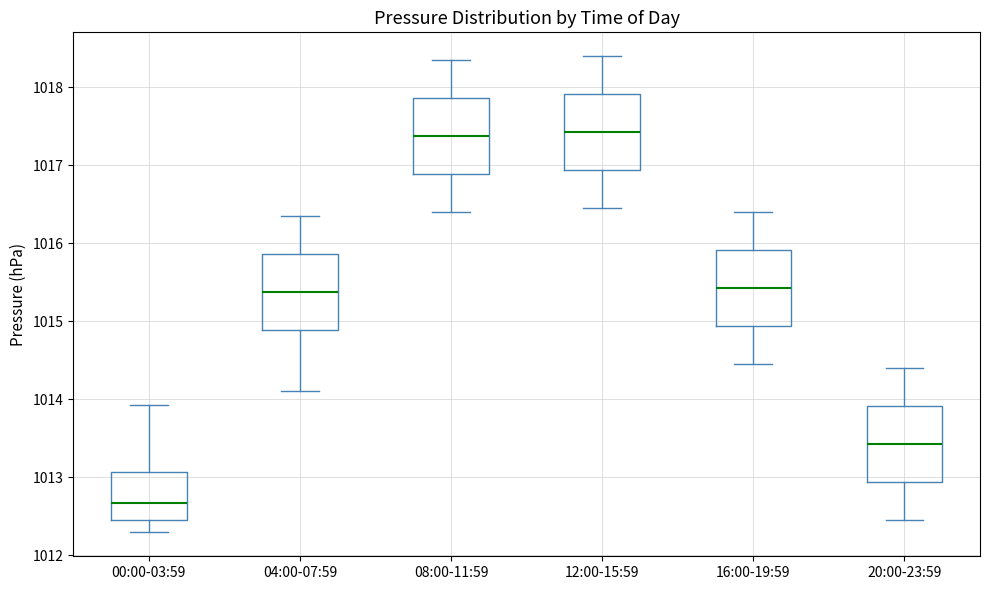

Reading left to right, transcribe this box plot: for each box, give where its median line is, the range the box spans, and where its two whiskers end, as read against the y-axis. The values are not printed on the chart, so give them approximately, as read against the axis.

00:00-03:59: median 1012.7, box 1012.5 to 1013.1, whiskers 1012.3 to 1013.9
04:00-07:59: median 1015.4, box 1014.9 to 1015.9, whiskers 1014.1 to 1016.4
08:00-11:59: median 1017.4, box 1016.9 to 1017.9, whiskers 1016.4 to 1018.4
12:00-15:59: median 1017.4, box 1016.9 to 1017.9, whiskers 1016.5 to 1018.4
16:00-19:59: median 1015.4, box 1014.9 to 1015.9, whiskers 1014.5 to 1016.4
20:00-23:59: median 1013.4, box 1012.9 to 1013.9, whiskers 1012.5 to 1014.4